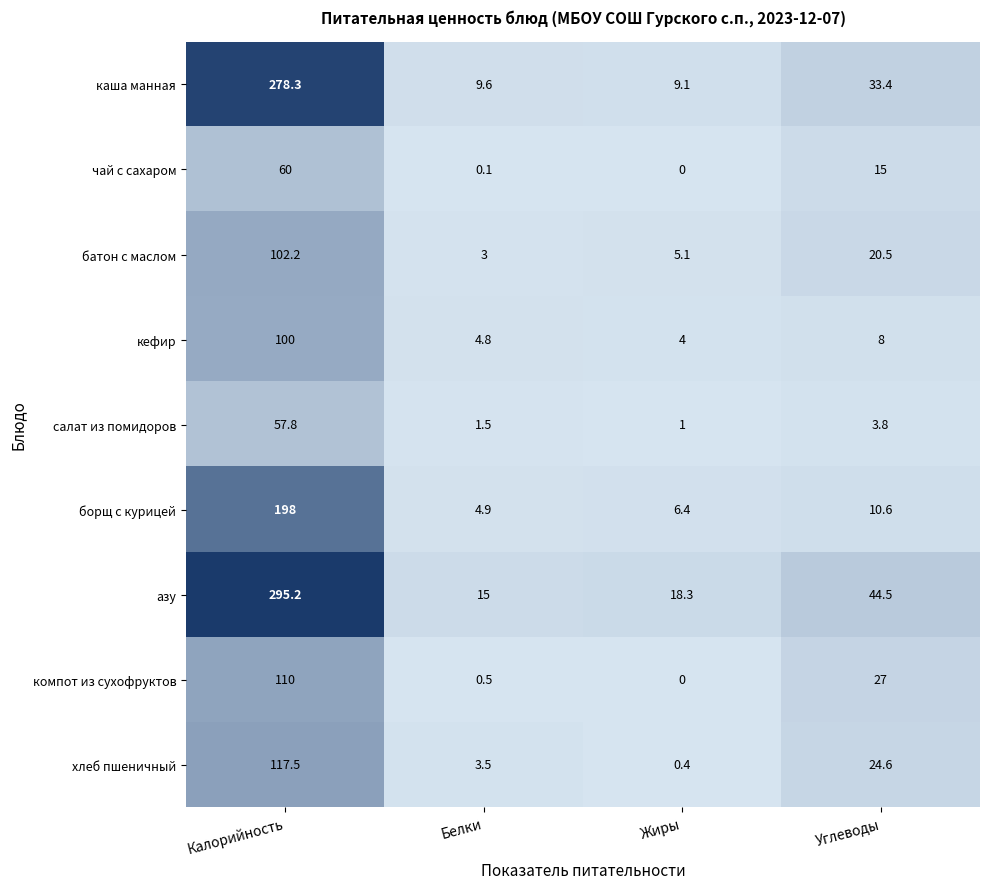

What is the spread (max minus min) of values at Углеводы?

40.7